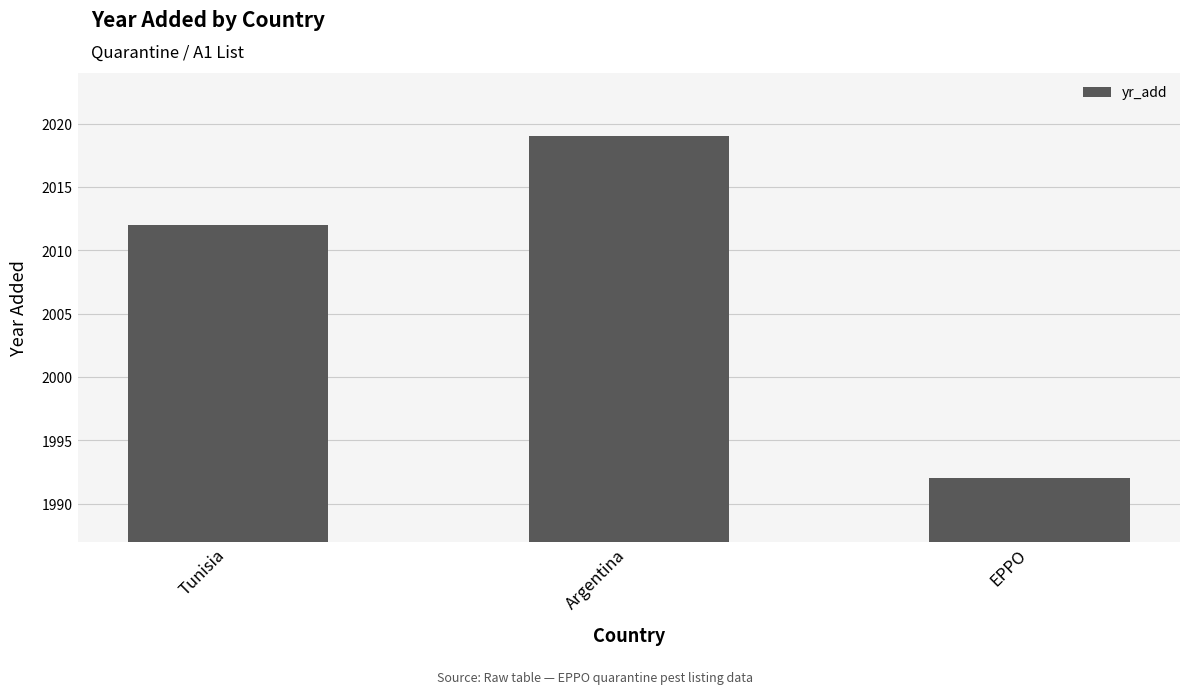

Read the value at Argentina, to the nearest 5.

2020